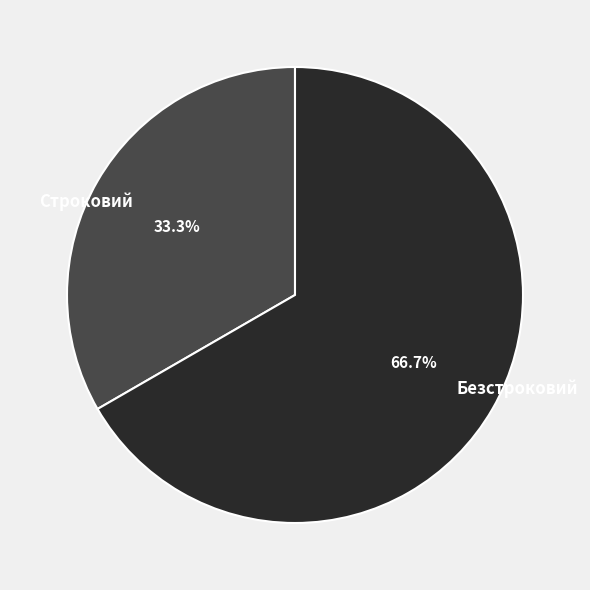

To the nearest percent, what is the average slice percentage?

50%